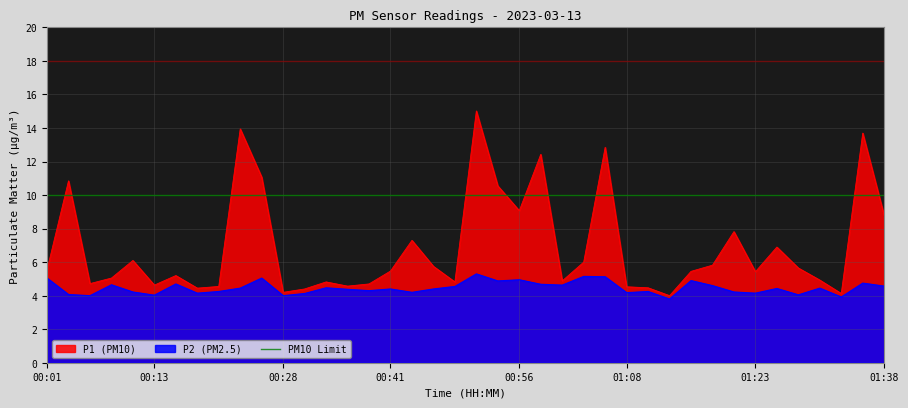

Reading left to right, transcribe all the data shown in this chart.

P1: 5.5	10.8	4.7	5.0	6.1	4.6	5.2	4.5	4.5	13.9	11.1	4.2	4.4	4.8	4.6	4.7	5.5	7.3	5.8	4.8	15.0	10.6	9.1	12.4	4.9	6.0	12.8	4.5	4.5	4.0	5.5	5.8	7.8	5.4	6.9	5.7	4.9	4.1	13.7	8.8
P2: 5.0	4.1	4.0	4.7	4.2	4.0	4.7	4.2	4.2	4.5	5.0	4.0	4.1	4.5	4.4	4.3	4.4	4.2	4.4	4.5	5.3	4.9	5.0	4.7	4.6	5.2	5.1	4.2	4.2	3.8	4.9	4.6	4.2	4.2	4.4	4.0	4.5	3.9	4.8	4.6